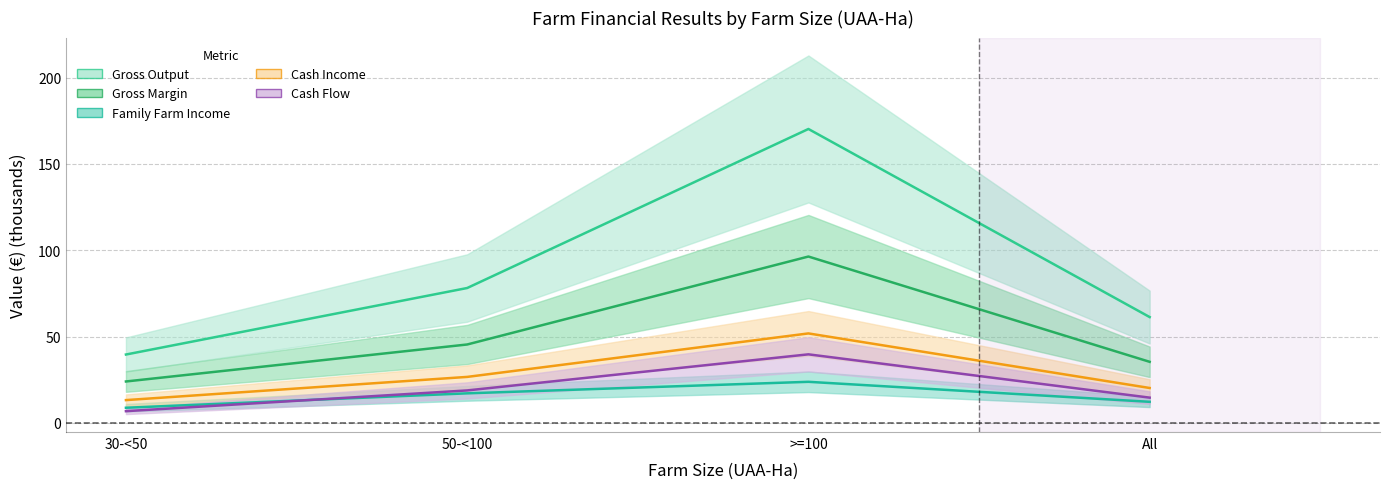

Is it true that Family Farm Income equals 12.2 at All?

True